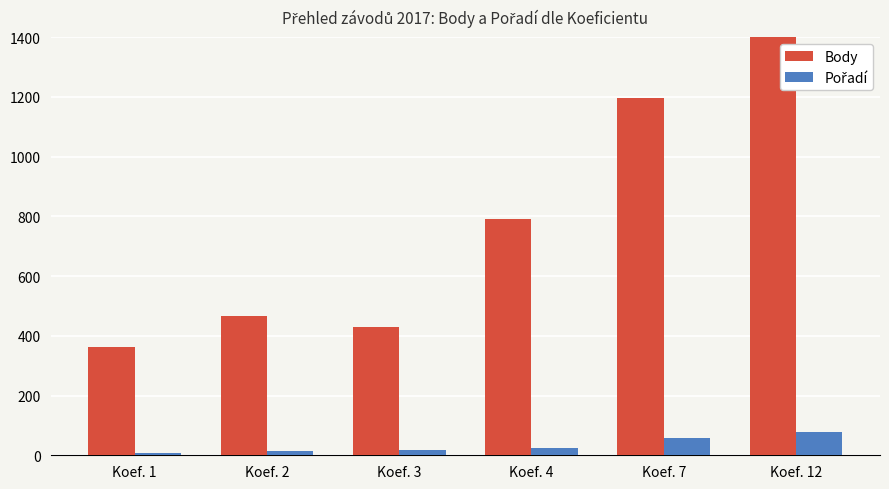

How many categories are shown in the chart?

6